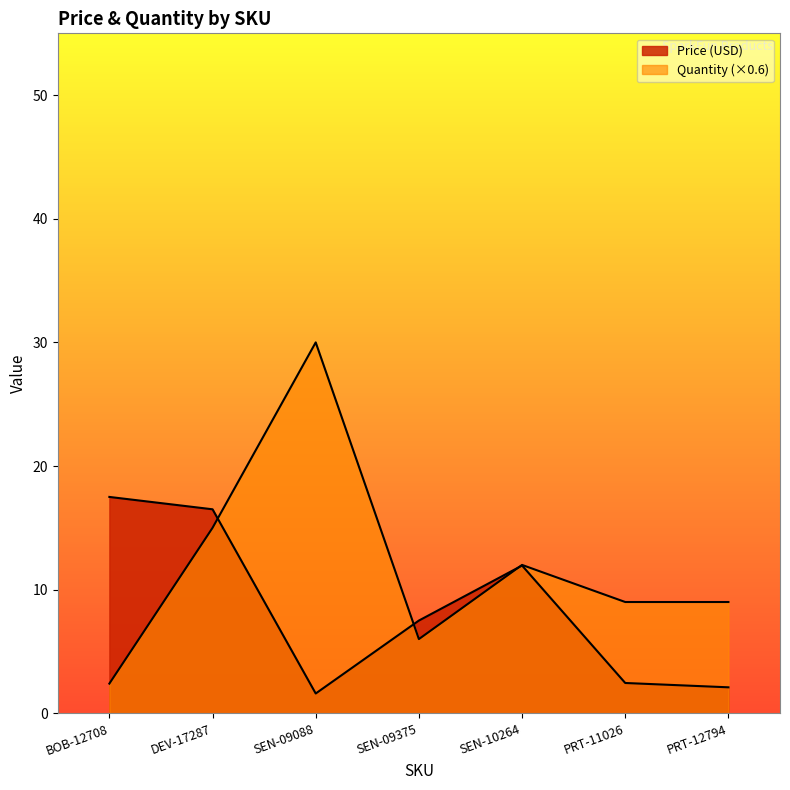

What is the value of the Quantity point at the 6th from the left?

9.0